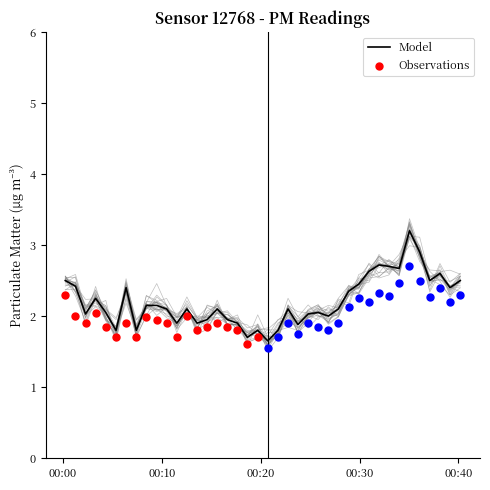

What is the highest value of the Model series?

3.2